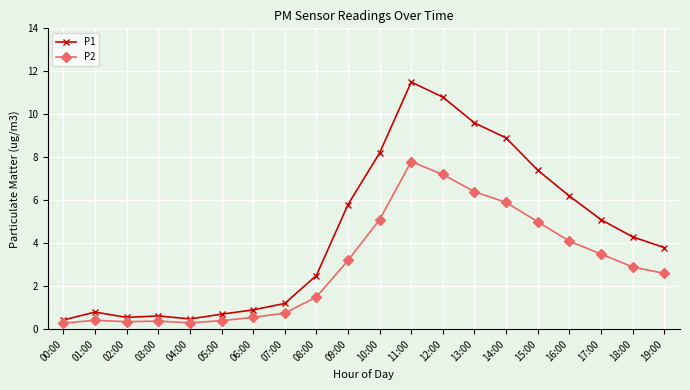

Rank the series by their maximum value, from lowest to highest.

P2, P1